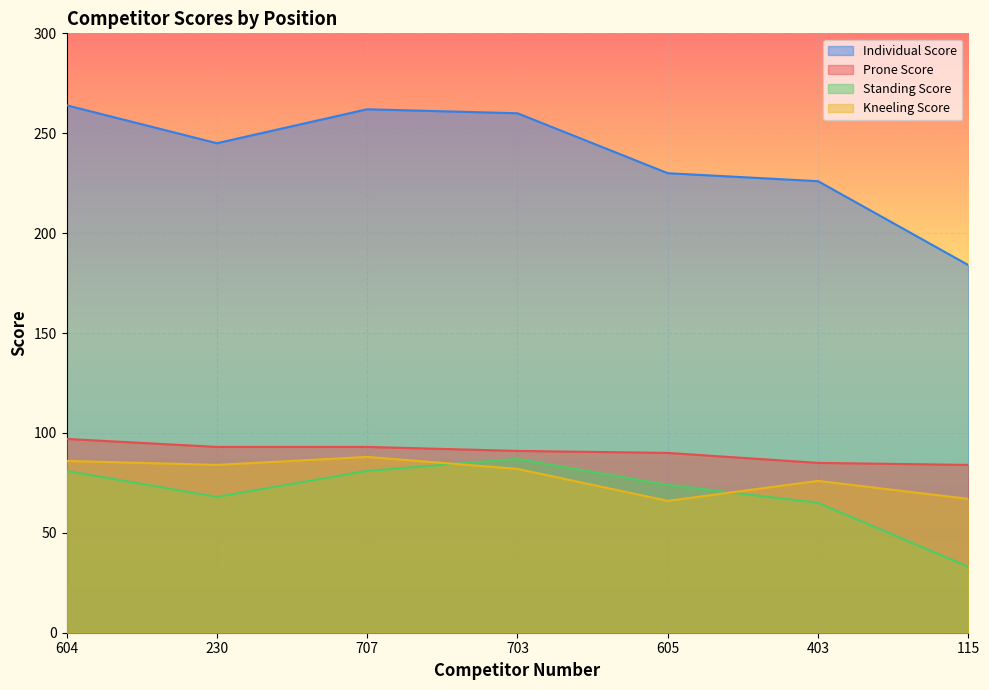

Which series has the largest range (max minus min)?

Individual Score